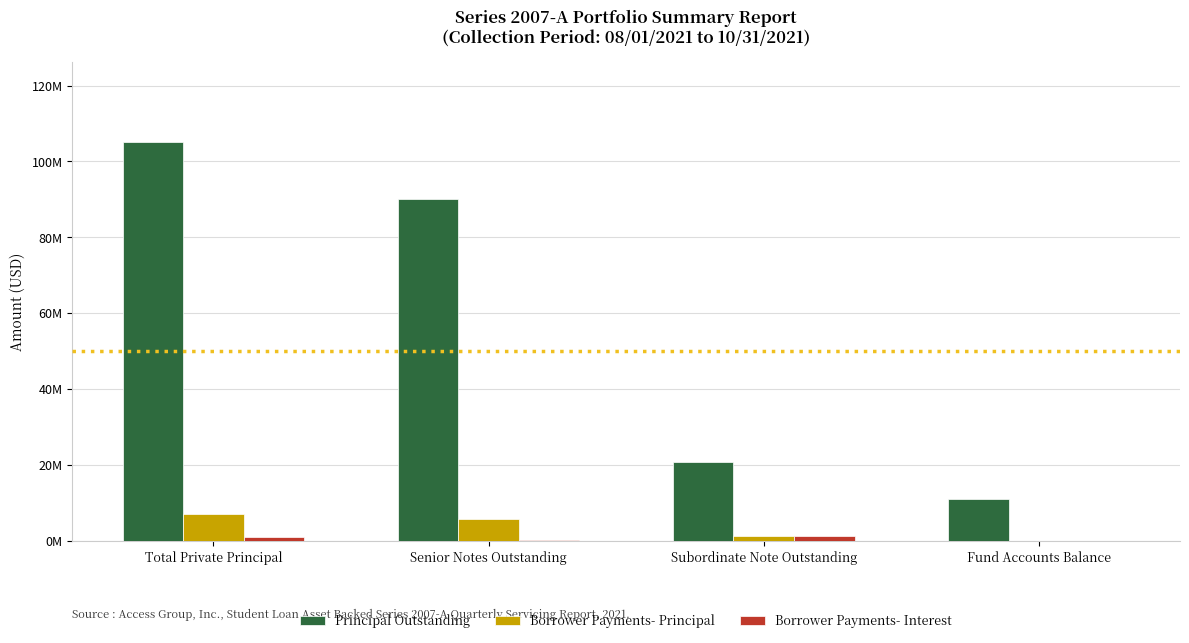

What is the label of the 2nd bar from the right?

Subordinate Note Outstanding